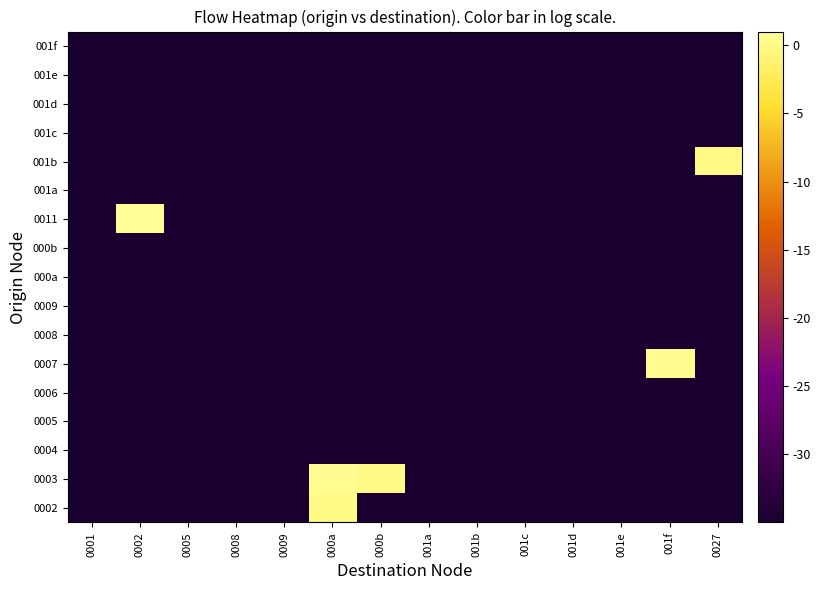

Rank the series by their maximum value, from lowest to highest.

0004, 0005, 0006, 0008, 0009, 000a, 000b, 001a, 001c, 001d, 001e, 001f, 0002, 001b, 0003, 0007, 0011